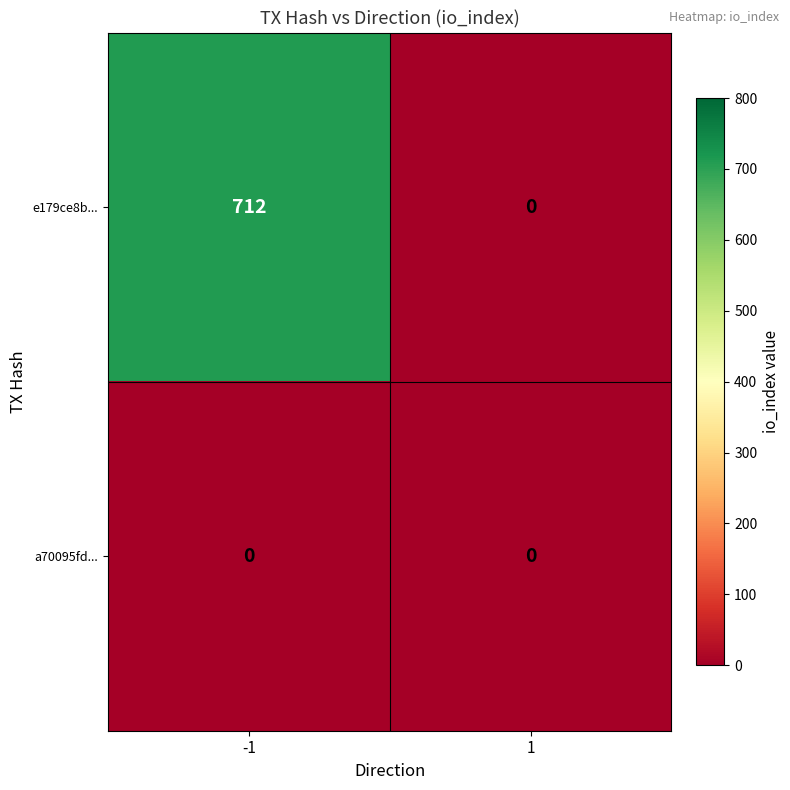

At how many categories does at least one series exceed 481?

1